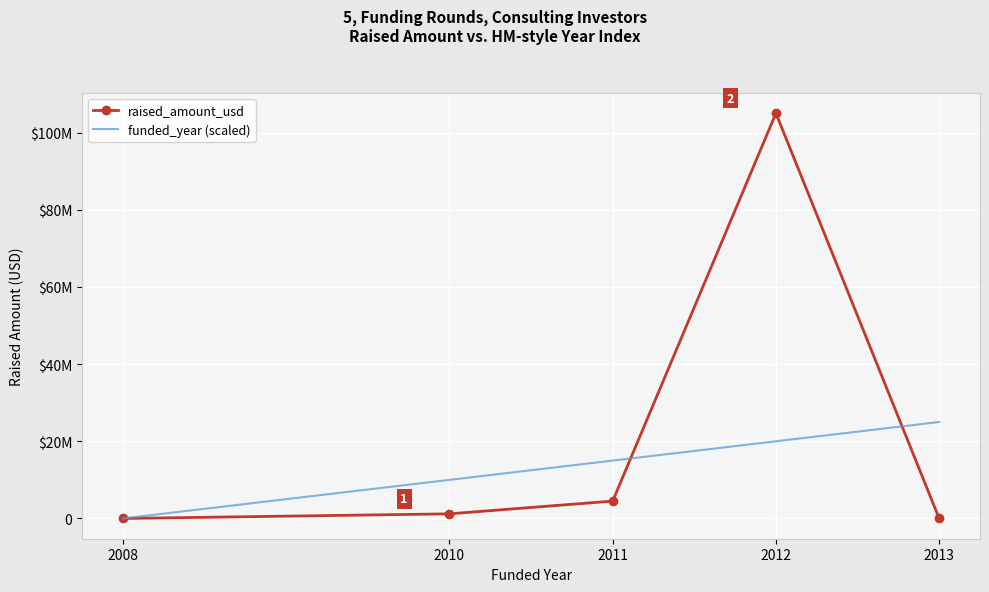

What are all the series names shown in the legend?

raised_amount_usd, funded_year (scaled)